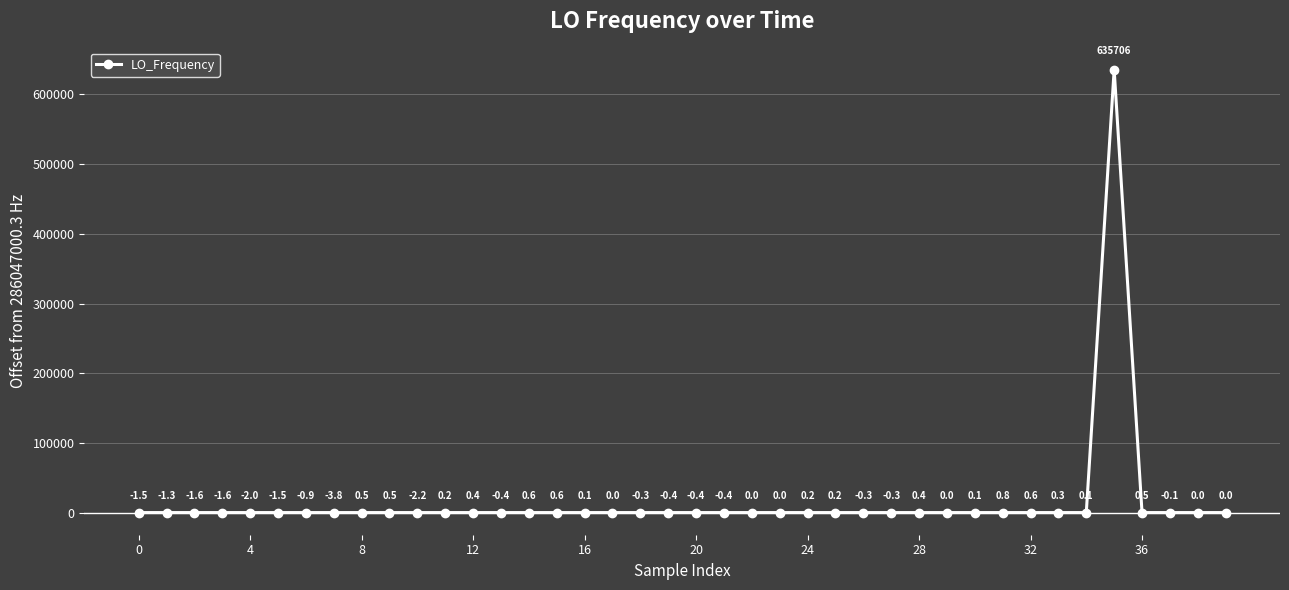

What is the greatest value displayed?

635706.1